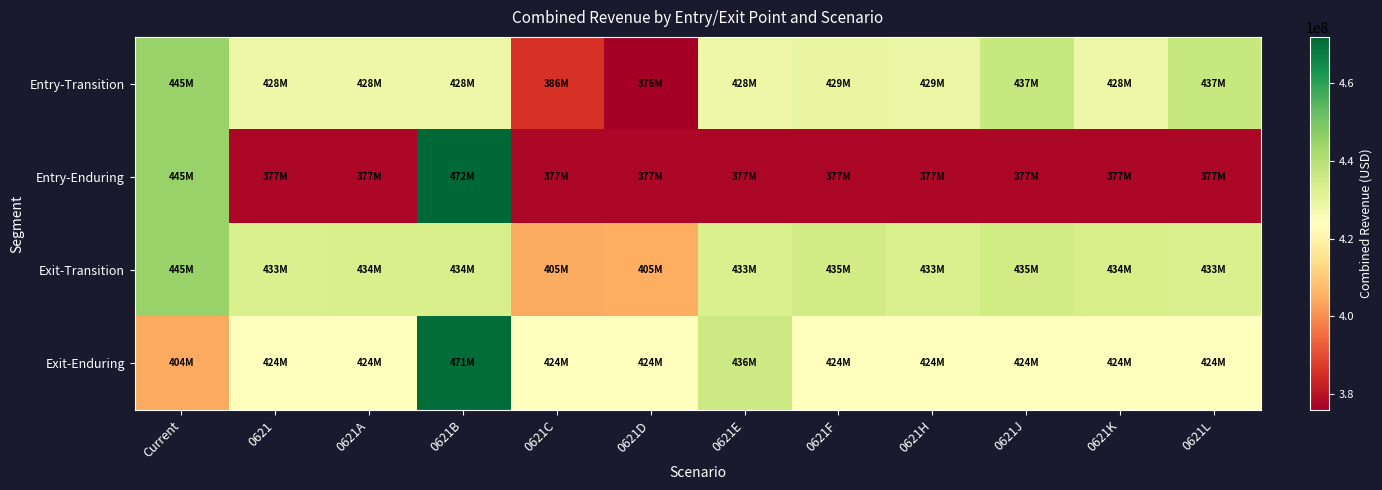

List the series in order of their peak value, lowest first.

Entry-Transition, Exit-Transition, Exit-Enduring, Entry-Enduring